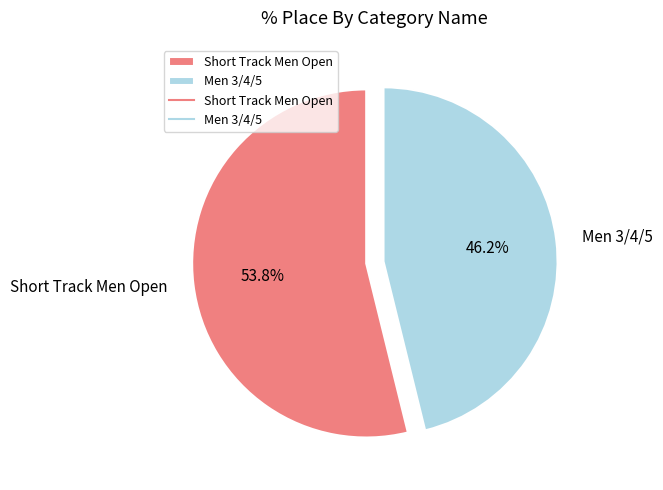

What percentage is the Men 3/4/5 slice, to the nearest percent?

46%